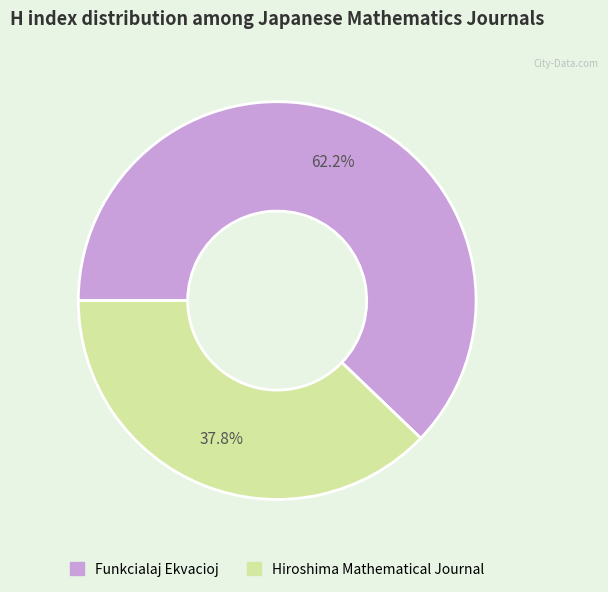

Is there a majority slice in this chart?

Yes